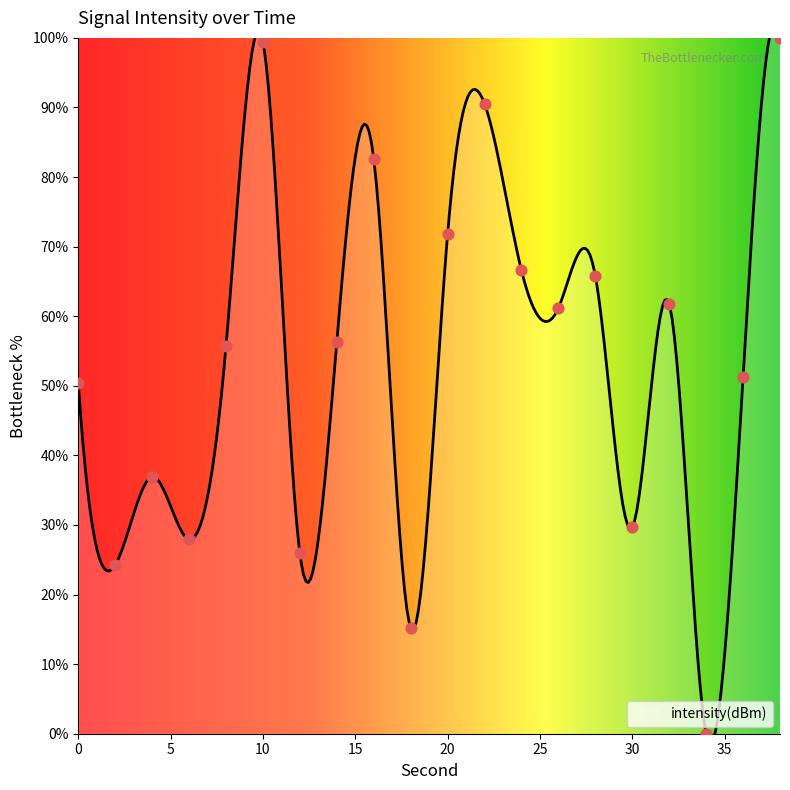

Between 36 and 10, which is larger?

10